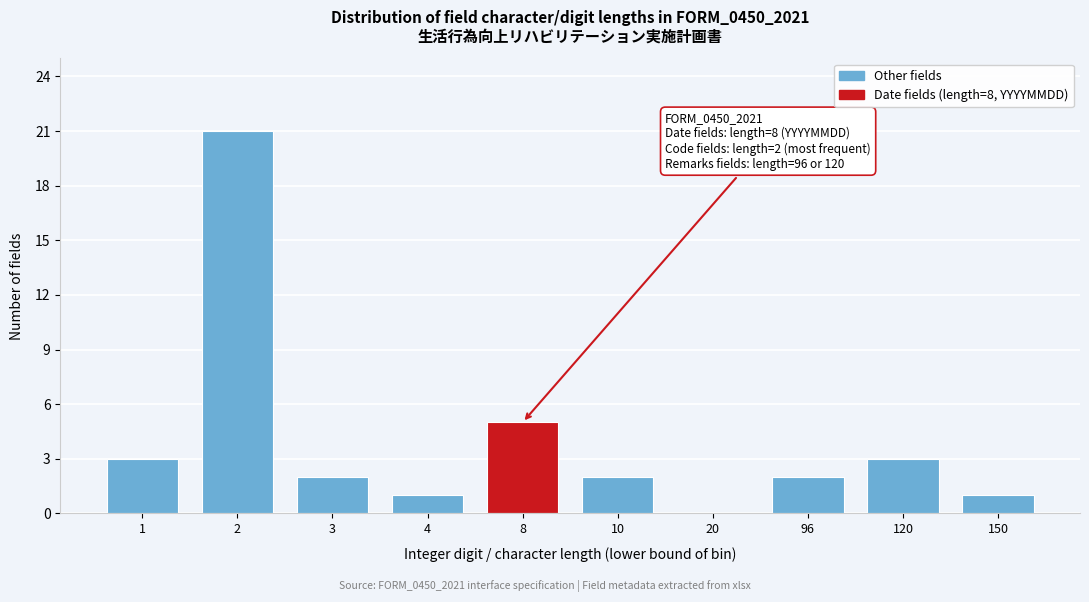

Reading right to left, list all the values displayed in this chart.

150=1	120=3	96=2	20=0	10=2	8=5	4=1	3=2	2=21	1=3